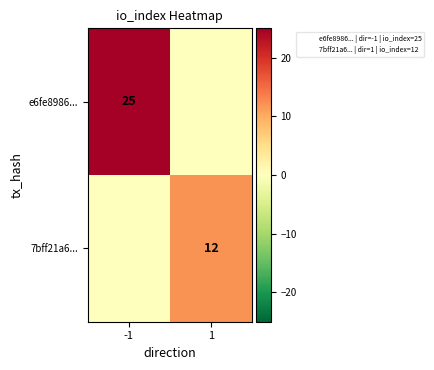

What is the sum of all e6fe8986... values?

25